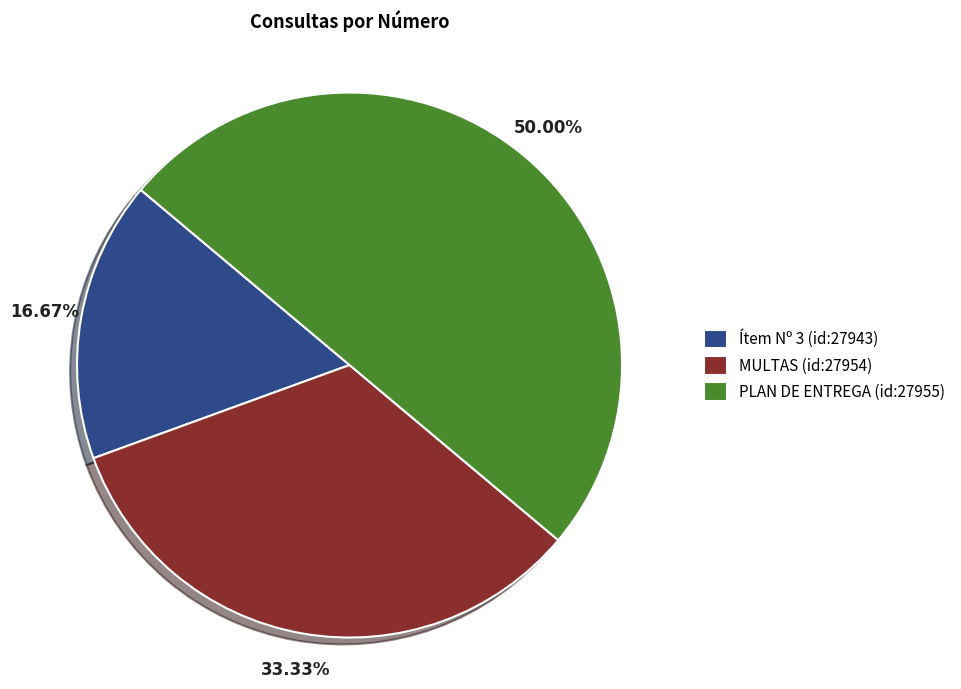

What is the smallest slice in the pie chart?

Ítem Nº 3 (id:27943)